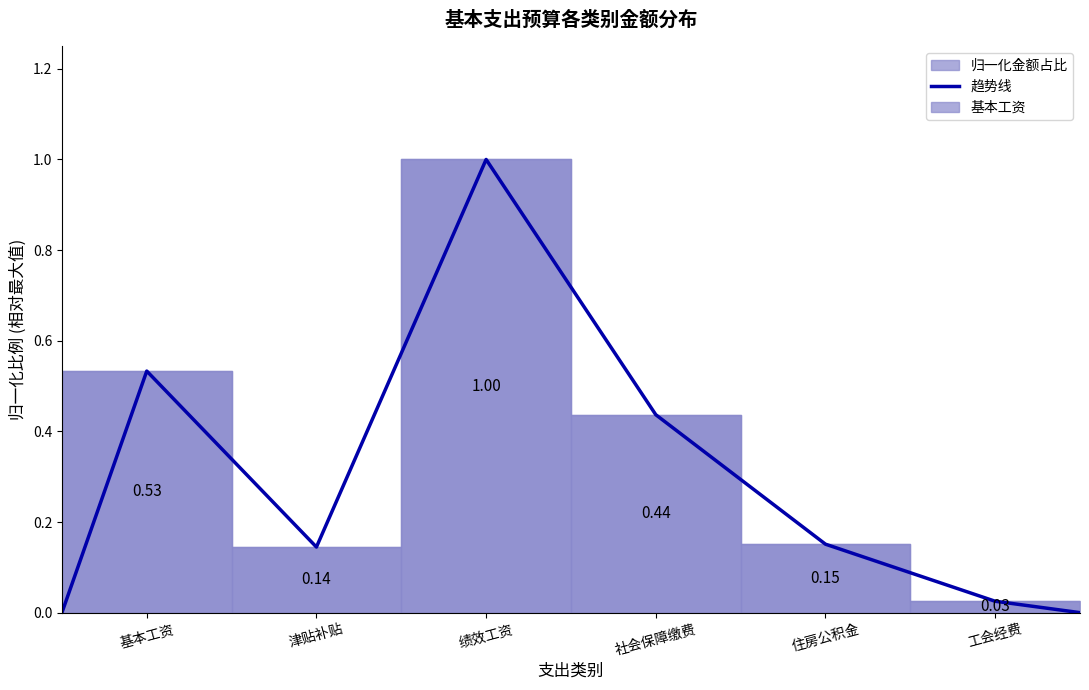

How many data points does each series have?

8